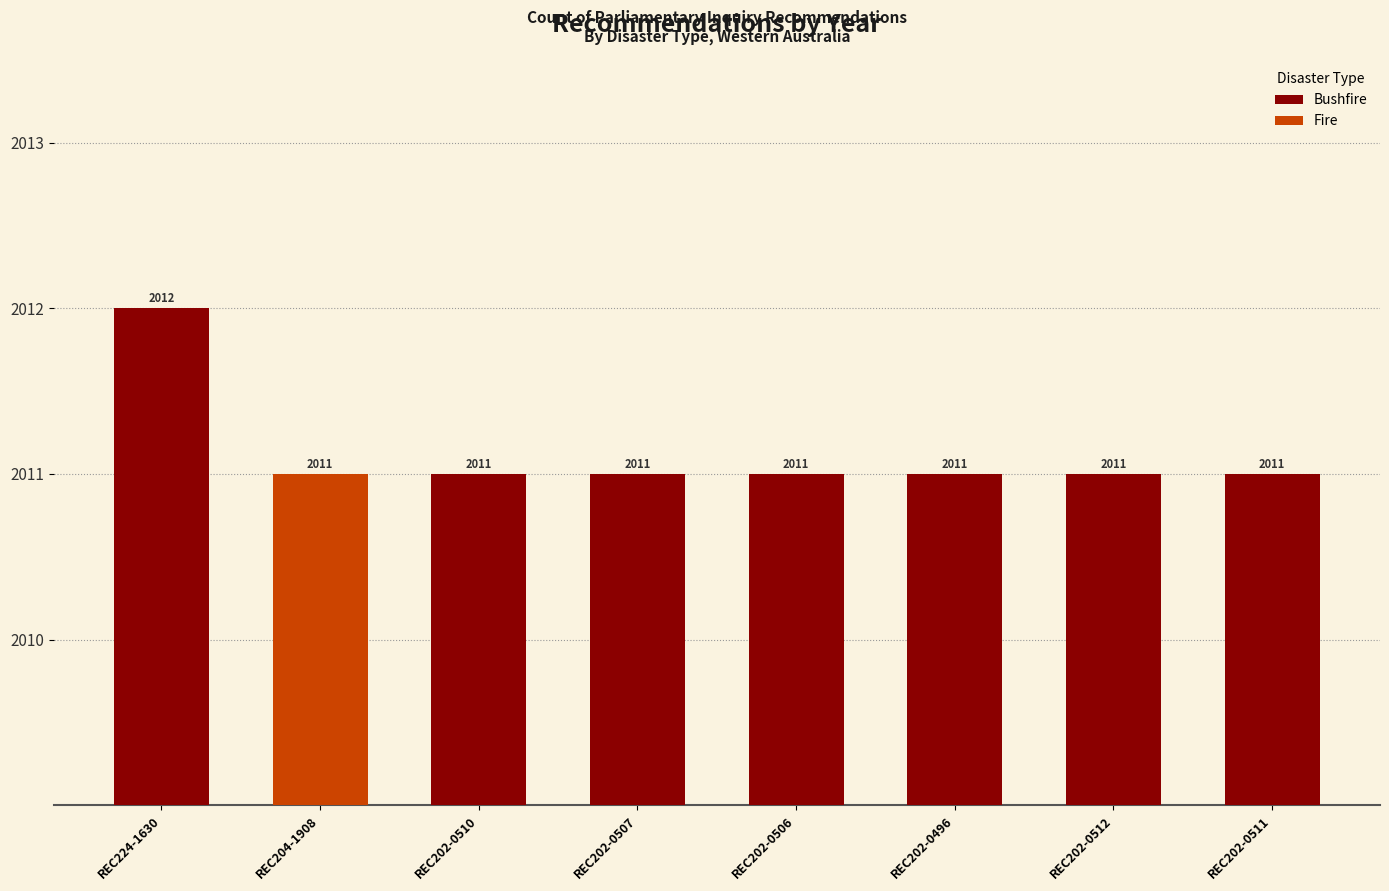

At which category does the chart reach its minimum across all series?

REC204-1908